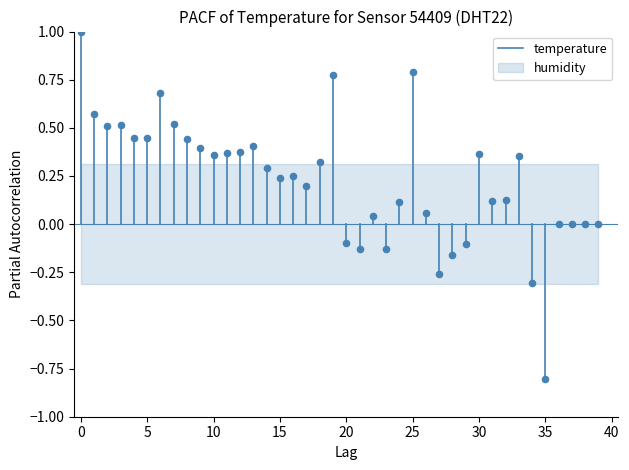

What is the range of Y values (max minus min)?

1.8